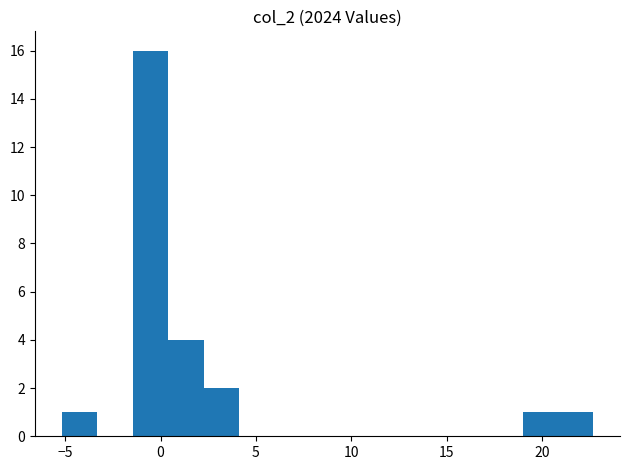

Around what value on the x-axis is the tallest bar? Give the approximate position of its centre, as read against the axis.

-0.5